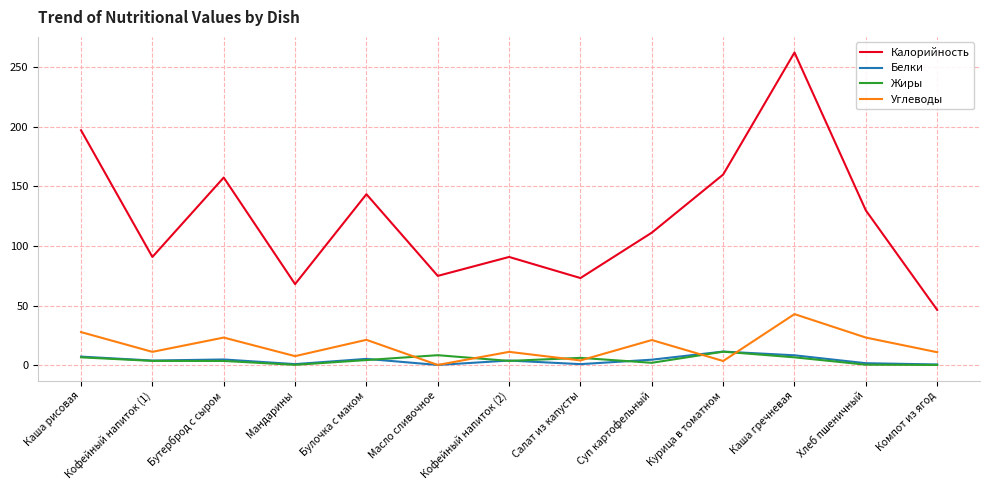

What is the average value of the Белки series?

4.0